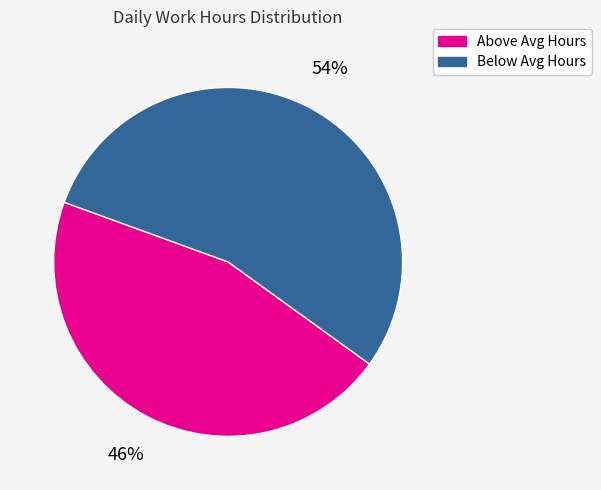

Is there any slice that represents more than half of the pie?

Yes